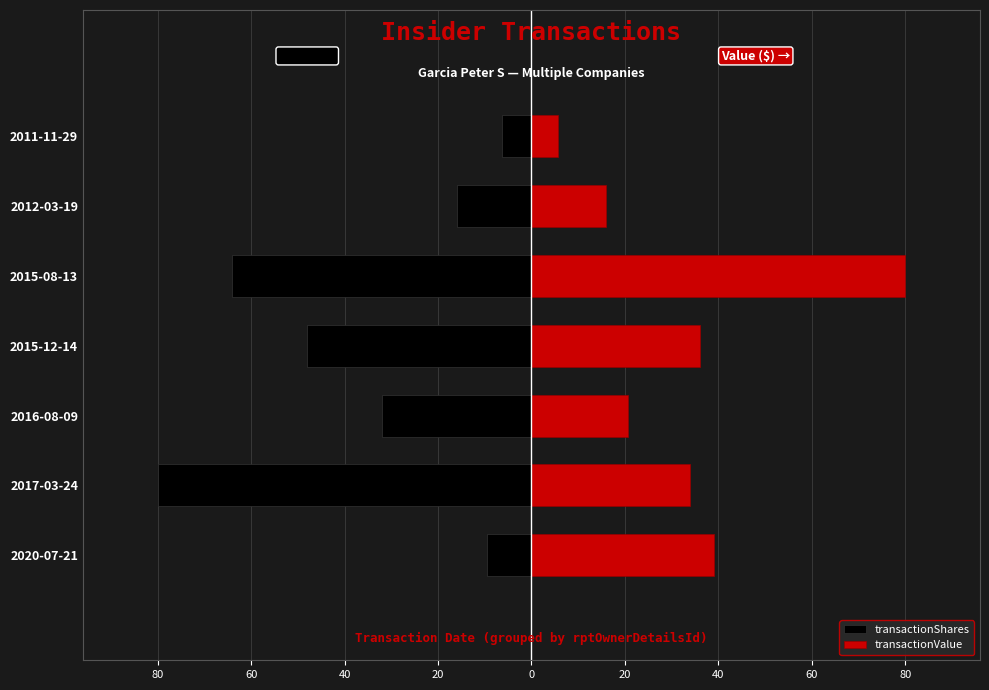

Count the number of data series in this chart.

2